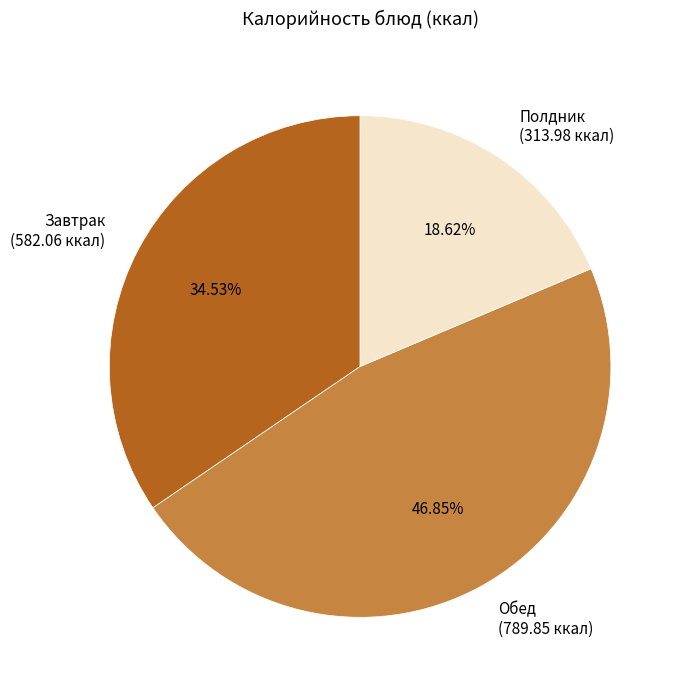

Is Завтрак (582.06 ккал) the majority of the pie?

No